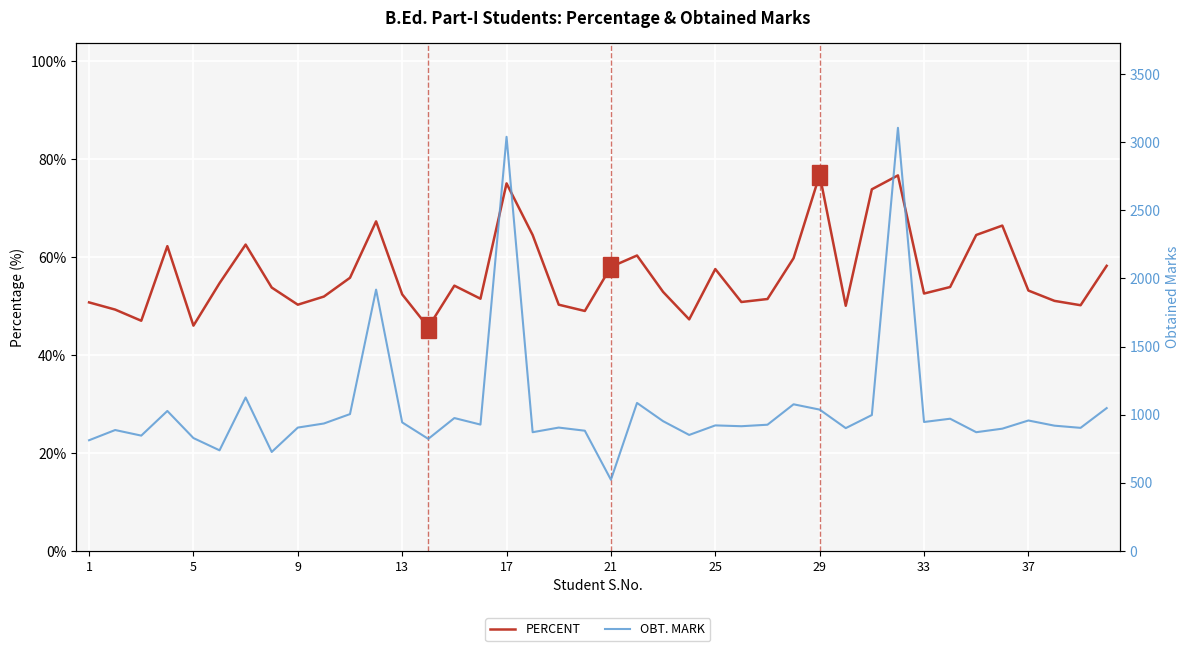

What is the maximum value for PERCENT?

76.8